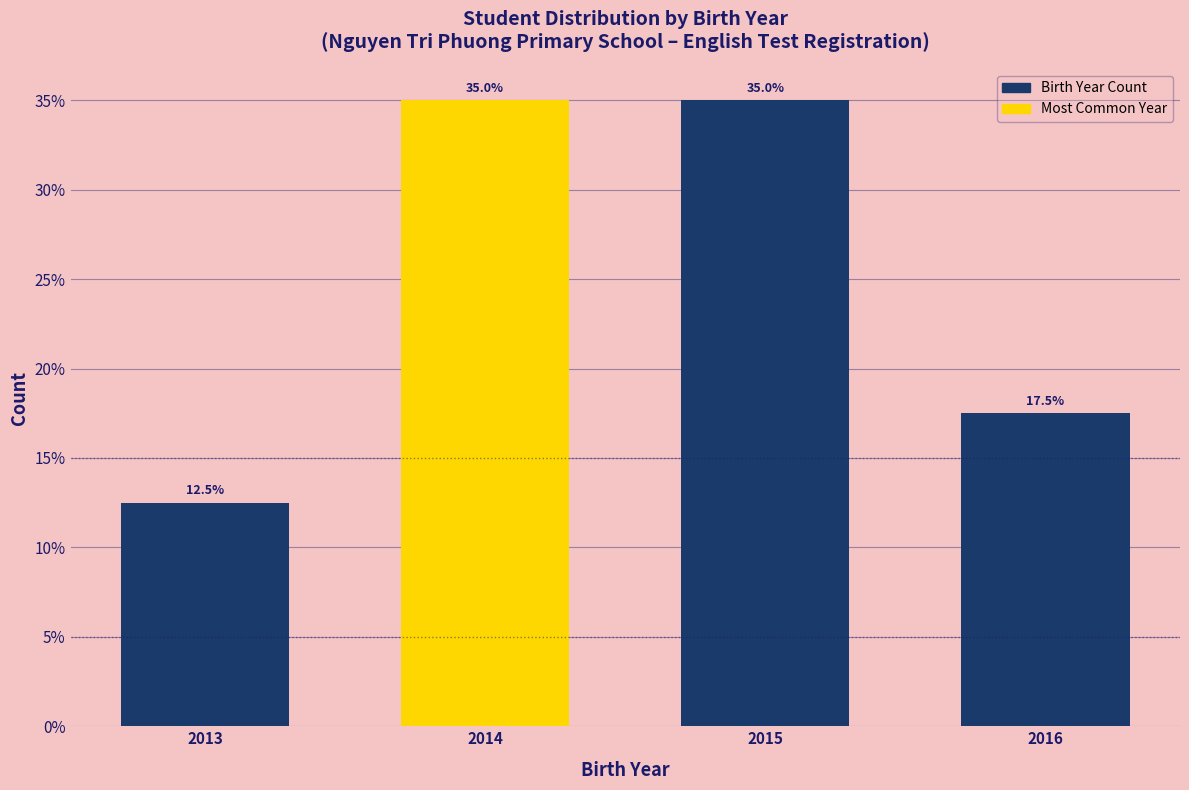

Reading right to left, extract all data points from this chart.

2016=17.5	2015=35.0	2014=35.0	2013=12.5